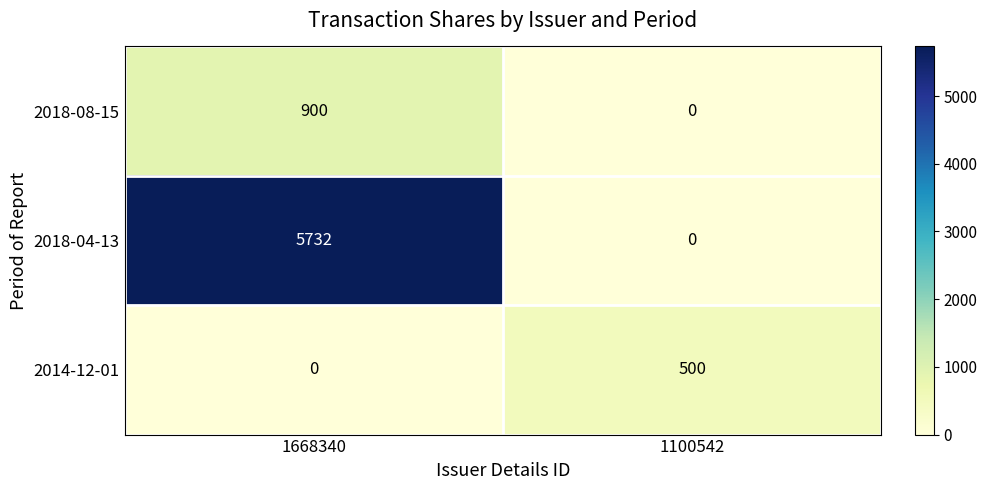

Is it true that 2014-12-01 equals 500 at 1100542?

True